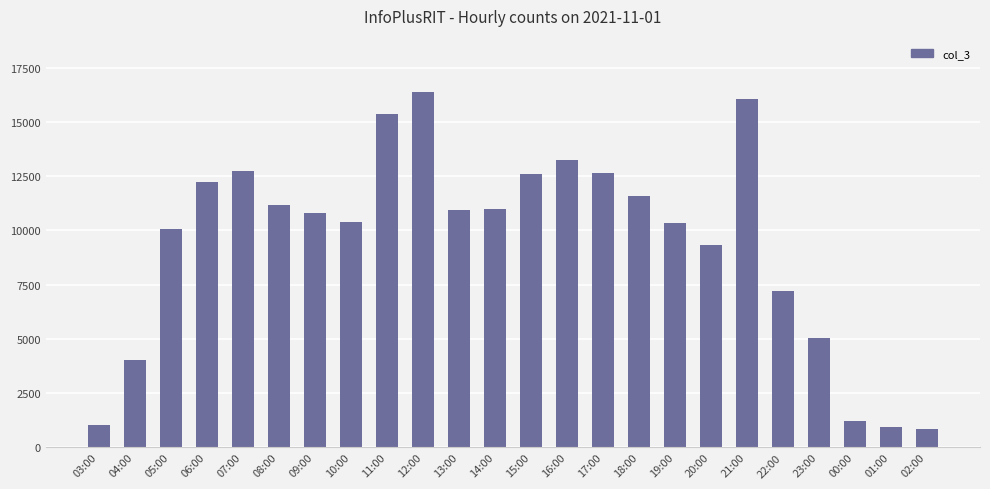

How many series are shown in this chart?

1